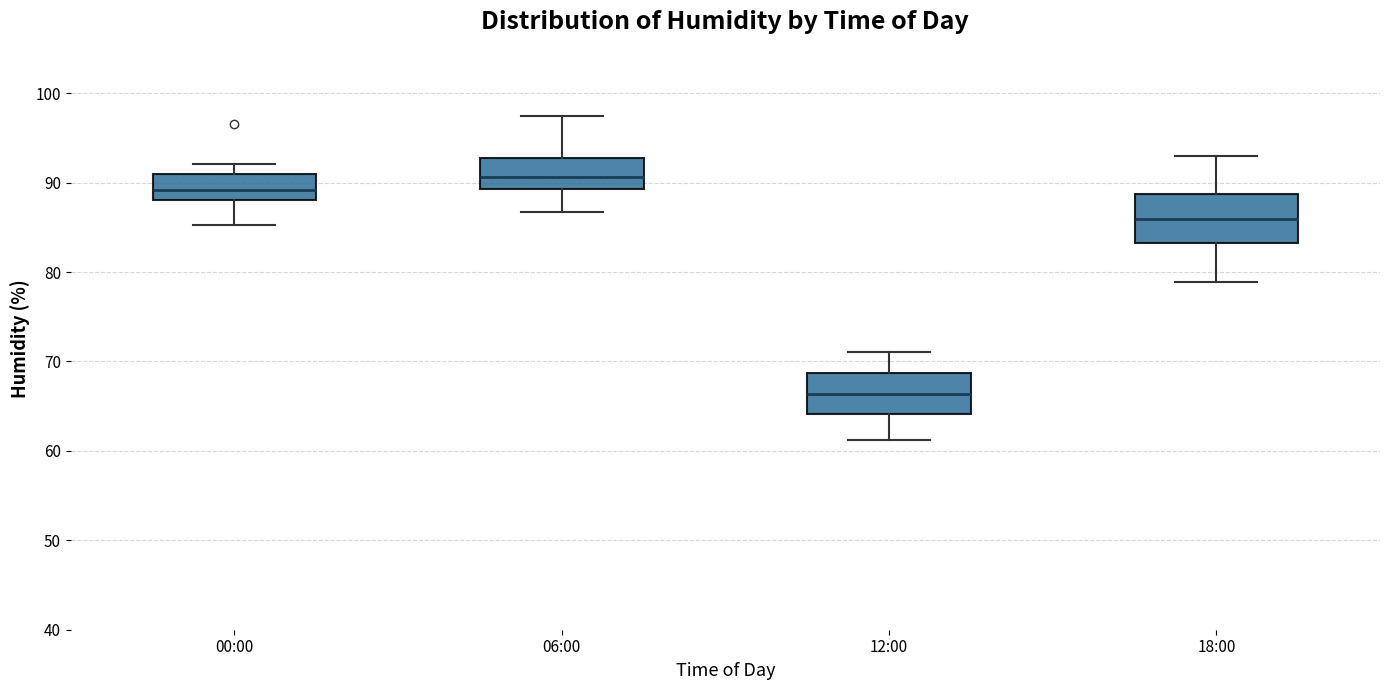

Reading left to right, transcribe this box plot: for each box, give where its median line is, the range the box spans, and where its two whiskers end, as read against the y-axis. The values are not printed on the chart, so give them approximately, as read against the axis.

00:00: median 89, box 88 to 91, whiskers 85 to 92
06:00: median 91, box 89 to 93, whiskers 87 to 98
12:00: median 66, box 64 to 69, whiskers 61 to 71
18:00: median 86, box 83 to 89, whiskers 79 to 93